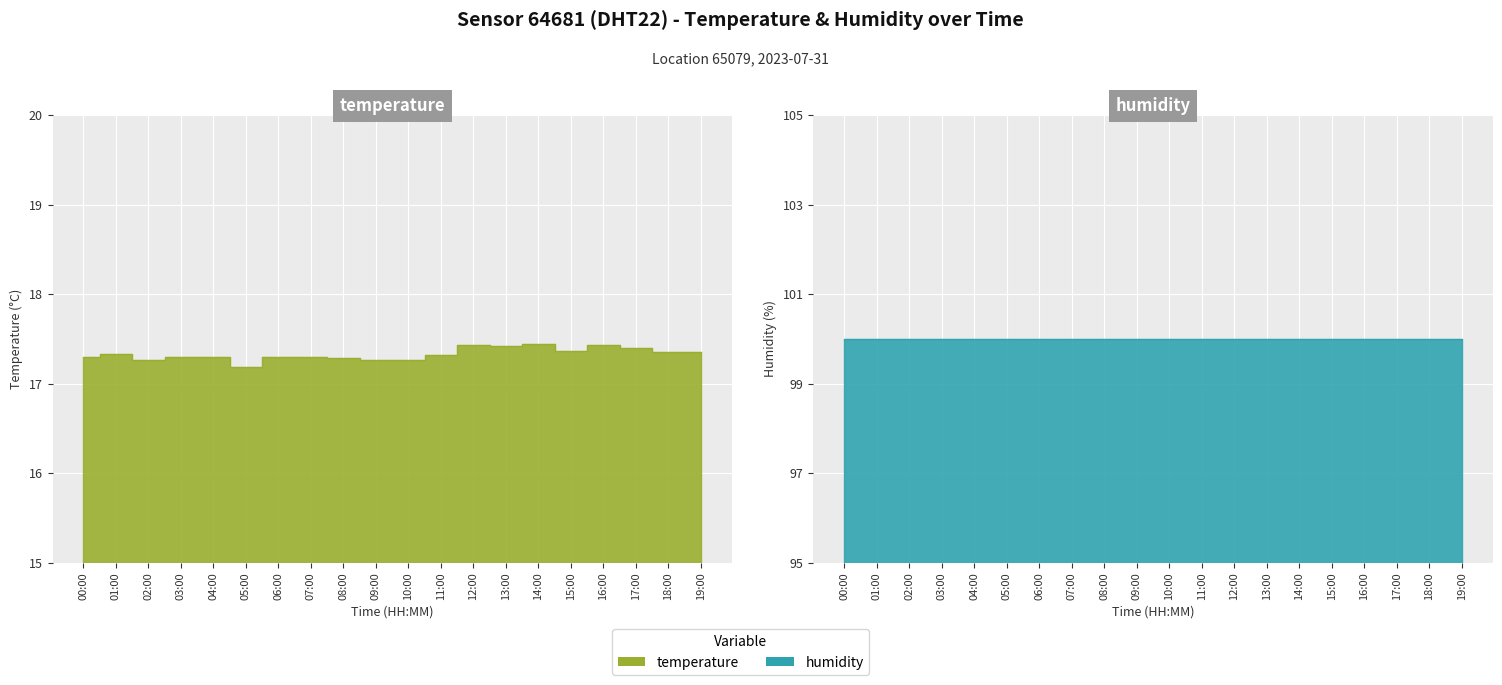

Rank the series at 00:00 from lowest to highest value.

temperature, humidity